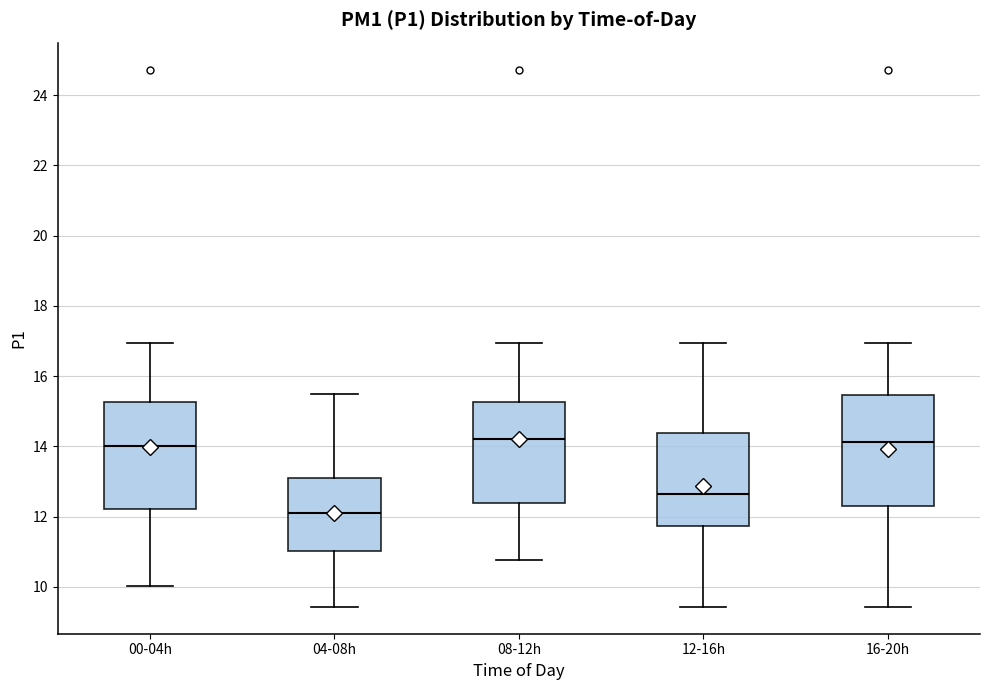

Reading left to right, transcribe this box plot: for each box, give where its median line is, the range the box spans, and where its two whiskers end, as read against the y-axis. The values are not printed on the chart, so give them approximately, as read against the axis.

00-04h: median 14.0, box 12.2 to 15.2, whiskers 10.0 to 17.0
04-08h: median 12.2, box 11.0 to 13.2, whiskers 9.4 to 15.6
08-12h: median 14.2, box 12.4 to 15.2, whiskers 10.8 to 17.0
12-16h: median 12.6, box 11.8 to 14.4, whiskers 9.4 to 17.0
16-20h: median 14.2, box 12.4 to 15.4, whiskers 9.4 to 17.0